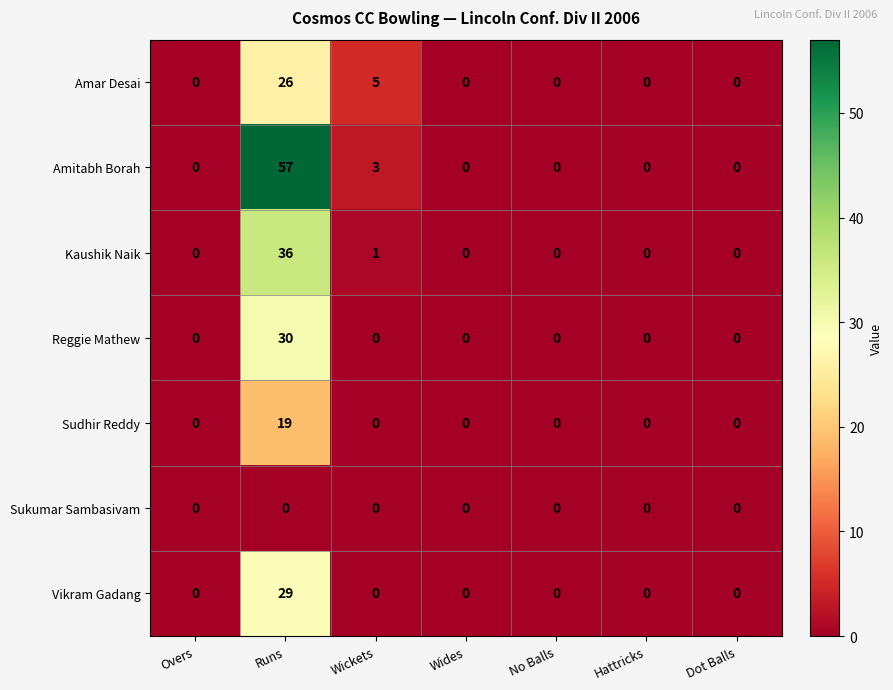

Rank the series by their maximum value, from lowest to highest.

Sukumar Sambasivam, Sudhir Reddy, Amar Desai, Vikram Gadang, Reggie Mathew, Kaushik Naik, Amitabh Borah